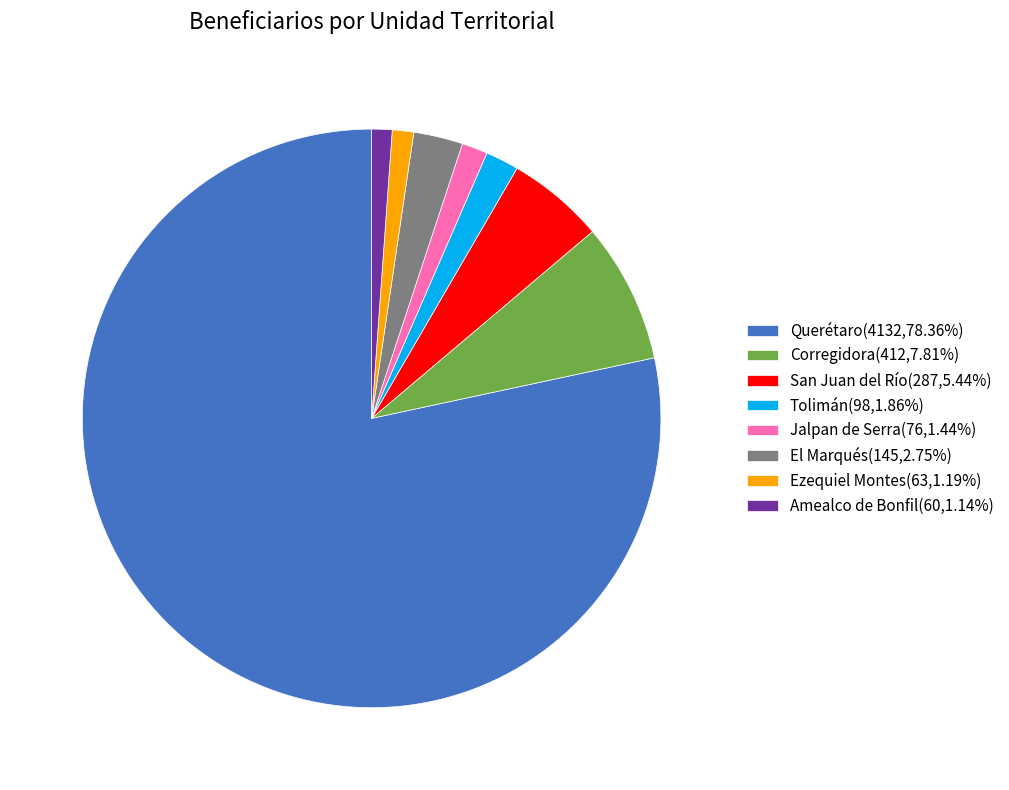

Approximately how many times larger is the value at El Marqués(145,2.75%) compared to Ezequiel Montes(63,1.19%)?

2.3